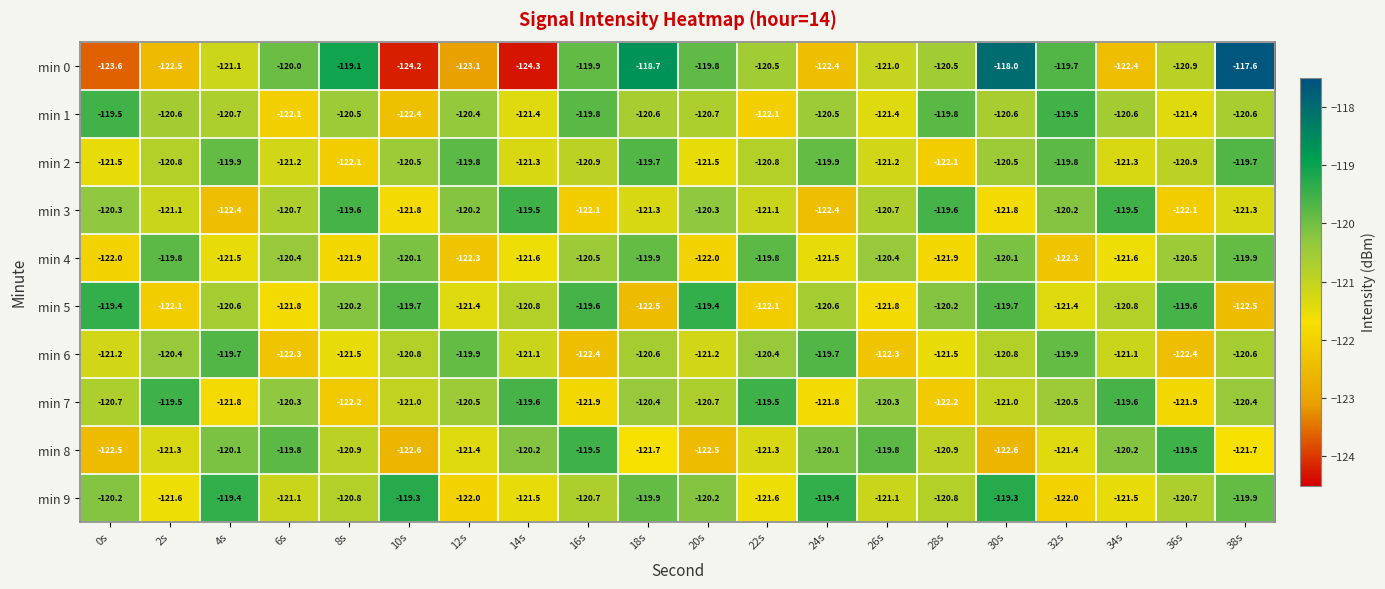

What is the sum of all min 7 values?

-2415.8